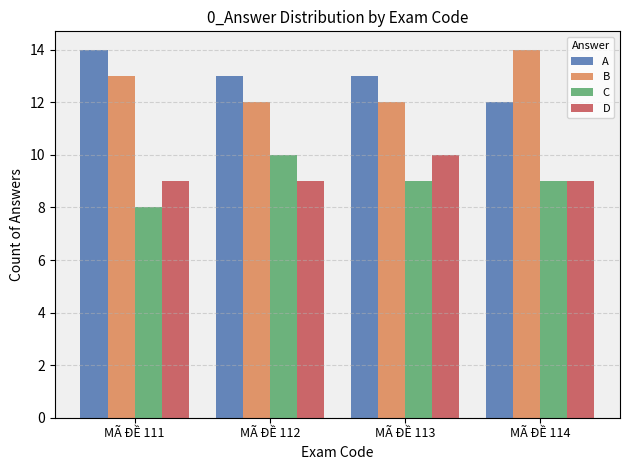

At how many categories does at least one series exceed 11?

4